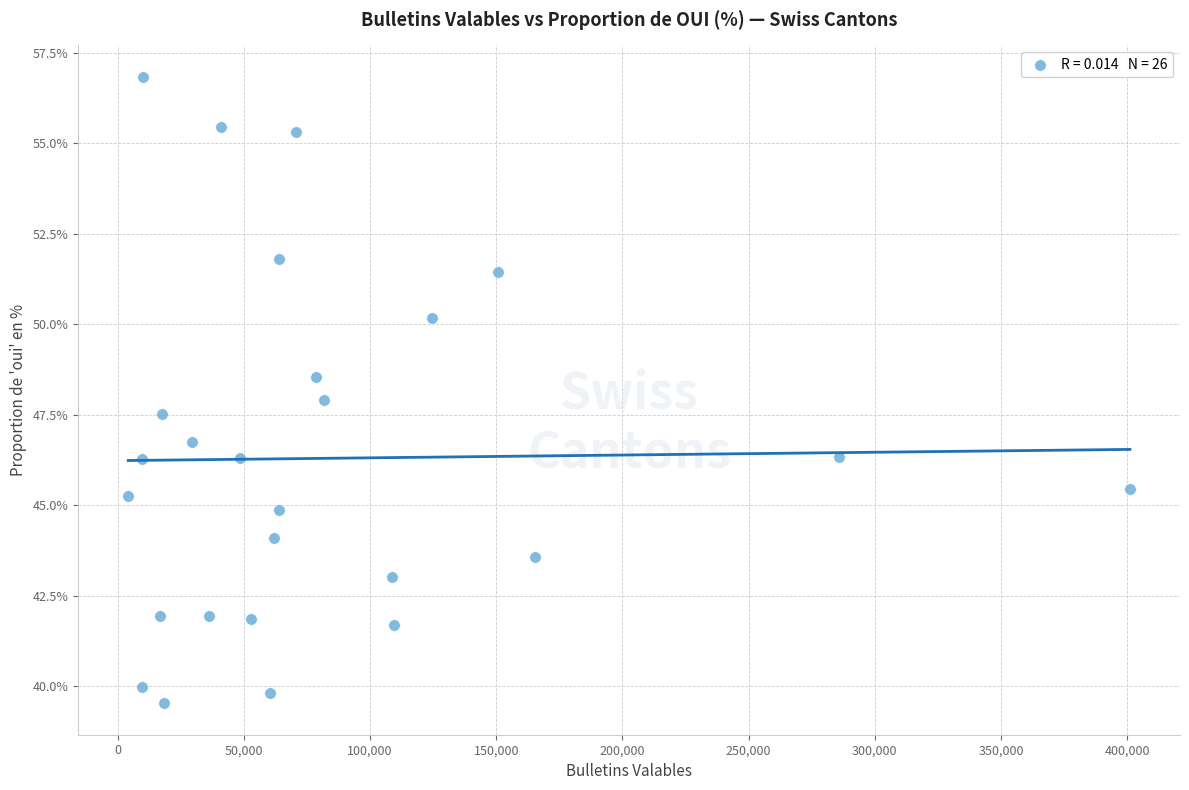

What is the range of Y values (max minus min)?

17.3